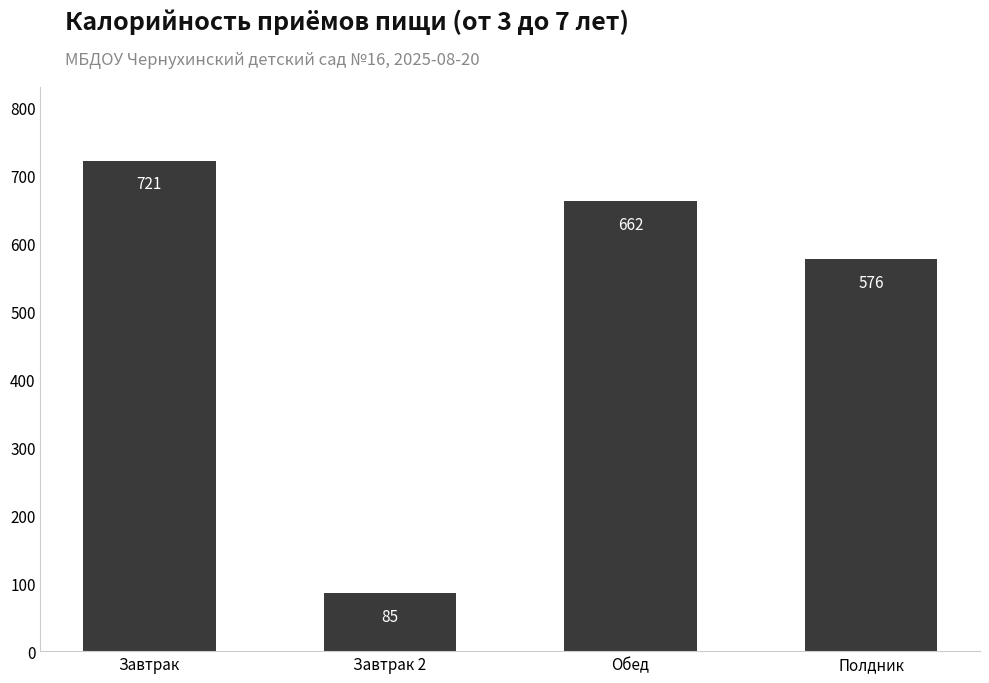

What is the value of the 1st bar from the left?

721.3